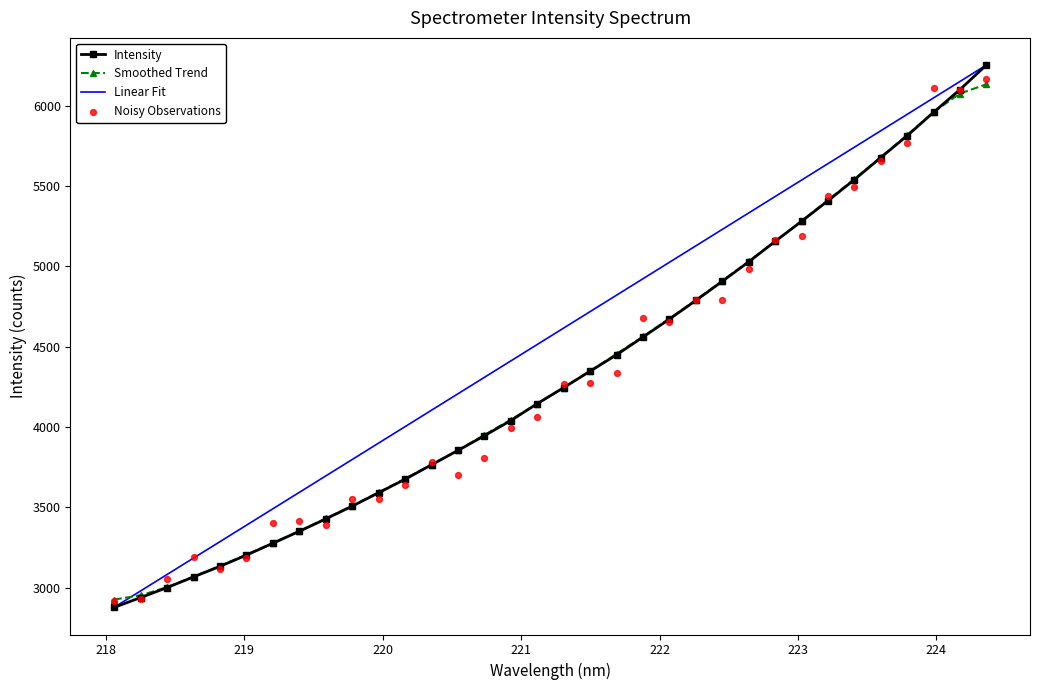

Which series has the largest total across all categories?

Linear Fit